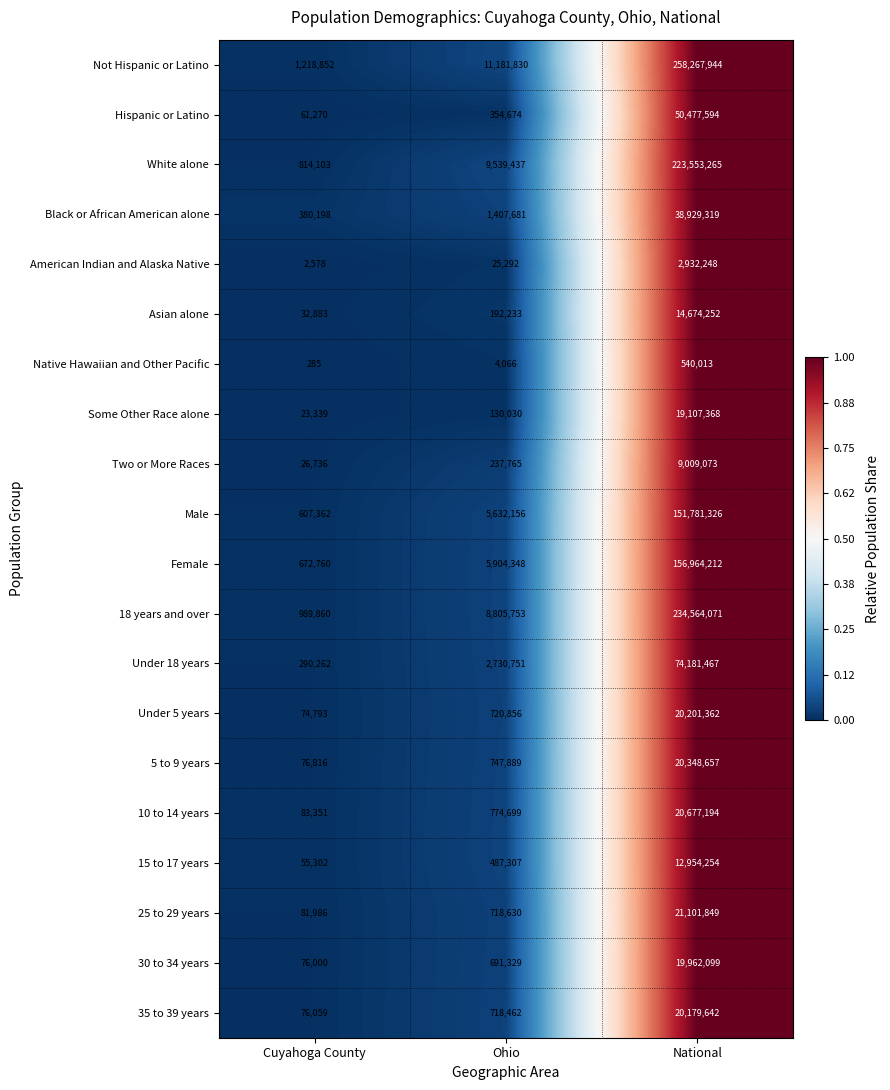

What is the highest value of the American Indian and Alaska Native series?

2932248